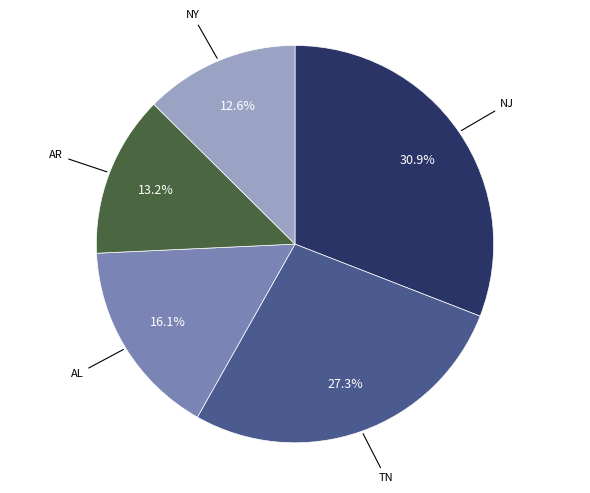

Is there any slice that represents more than half of the pie?

No